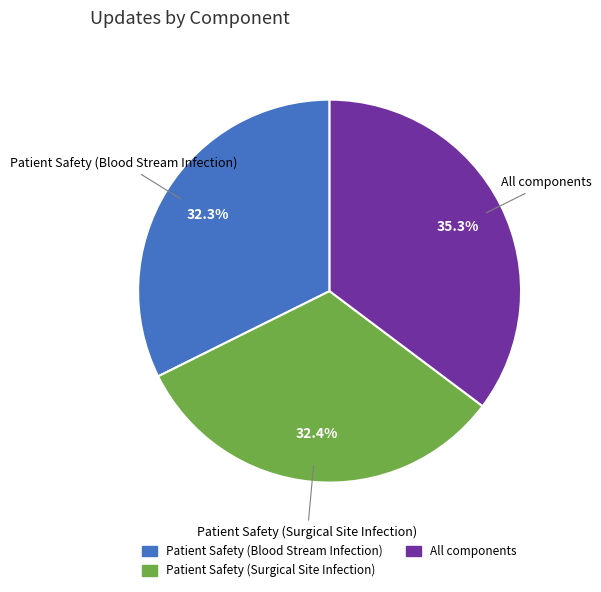

To the nearest percent, what is the average slice percentage?

33%